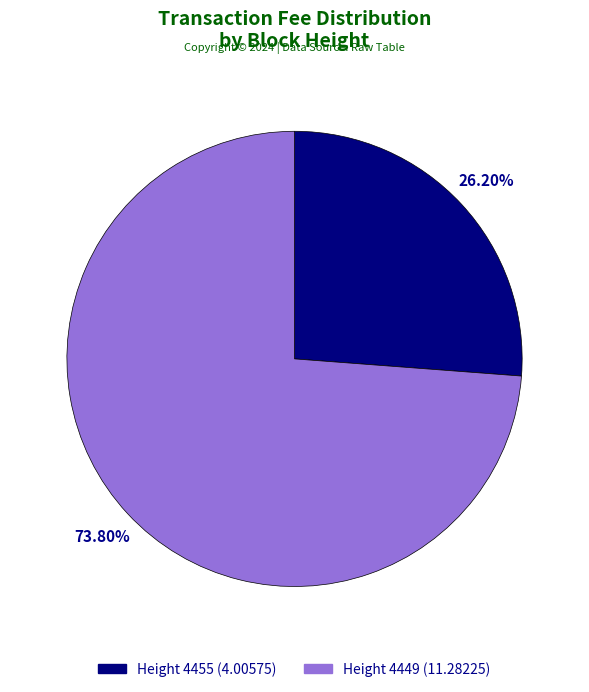

Which category has the biggest portion of the pie?

Height 4449 (11.28225)